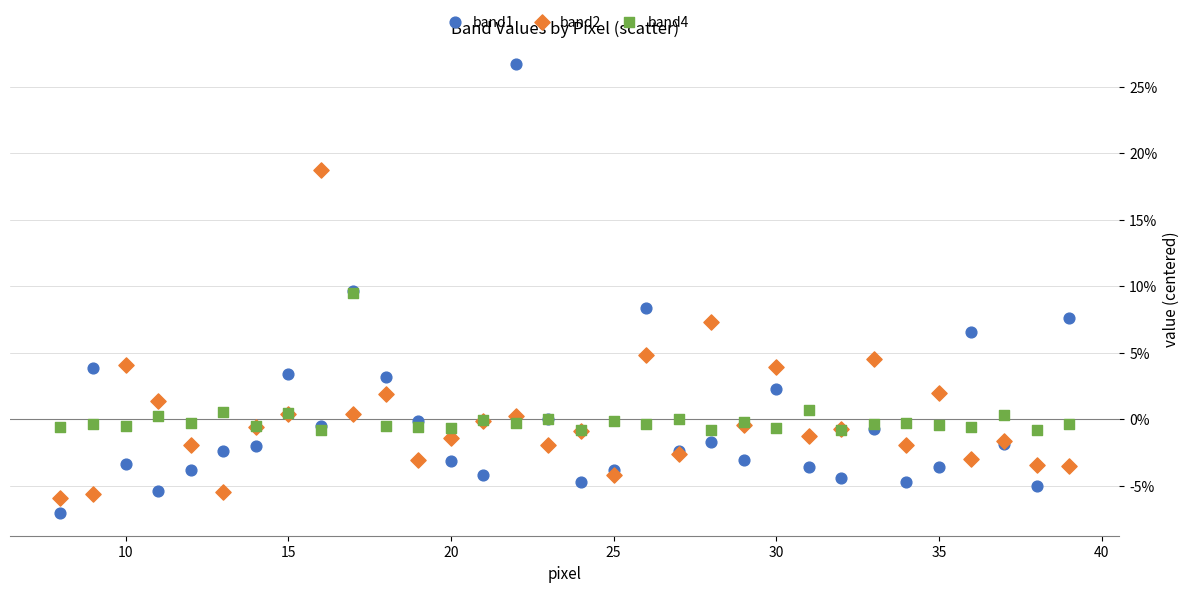

Which series reaches the minimum Y coordinate?

band1